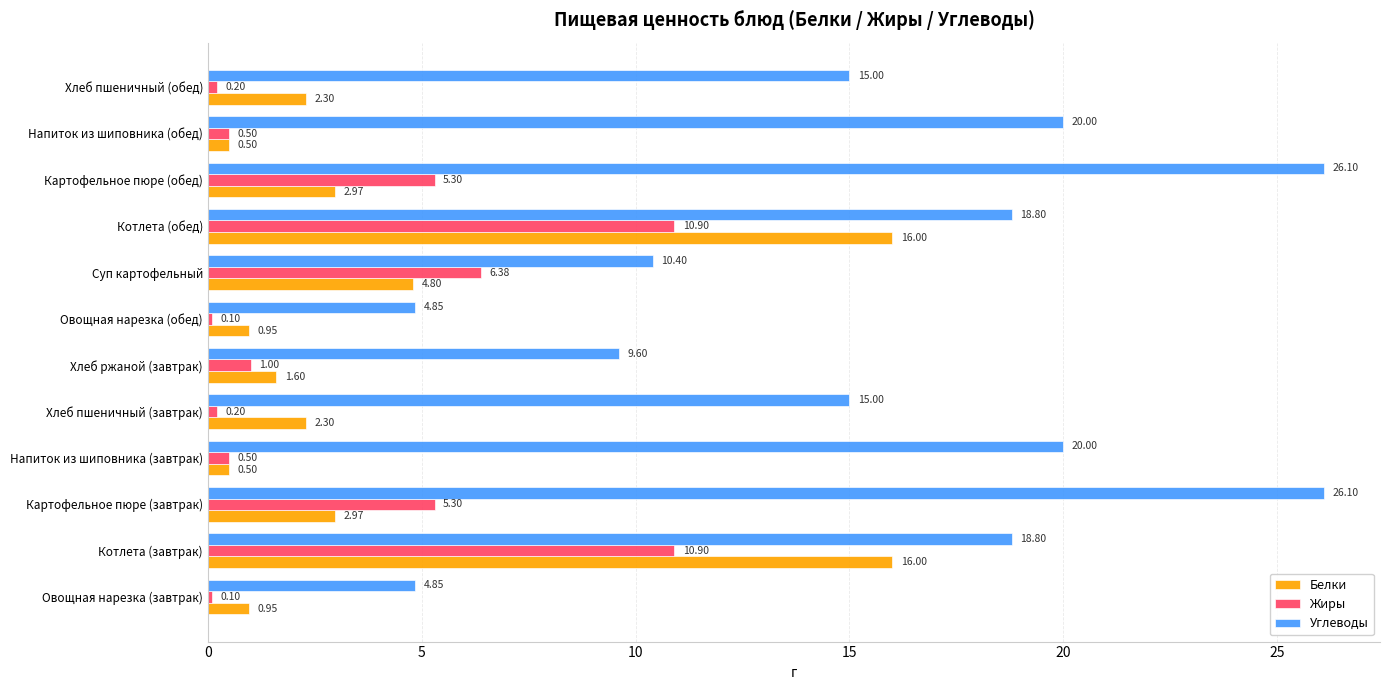

At Хлеб пшеничный (обед), list the series in order from smallest to largest.

Жиры, Белки, Углеводы